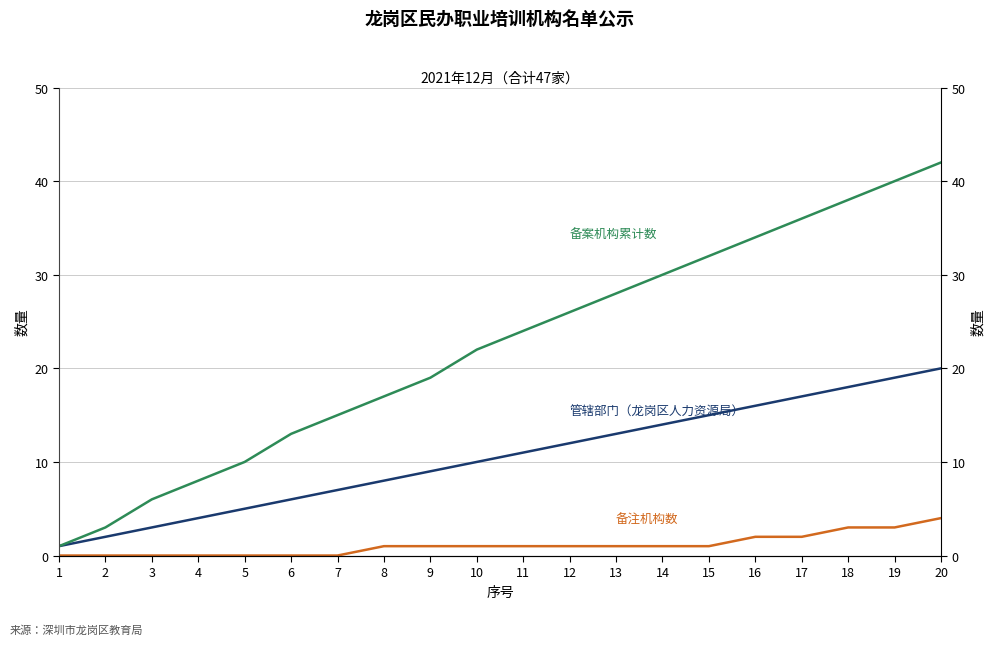

At which category is the sum across all series the highest?

20